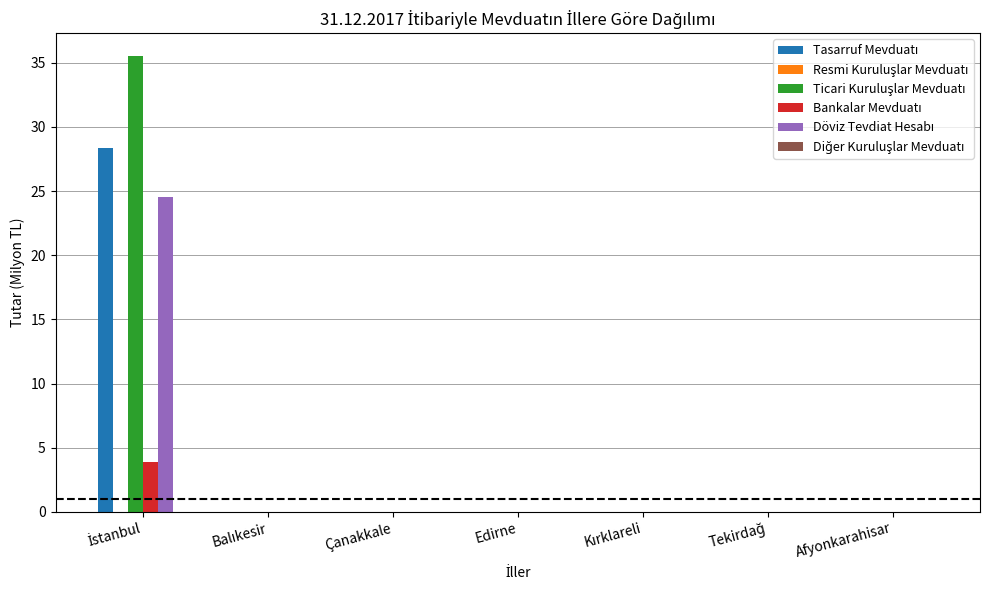

How many series are shown in this chart?

6